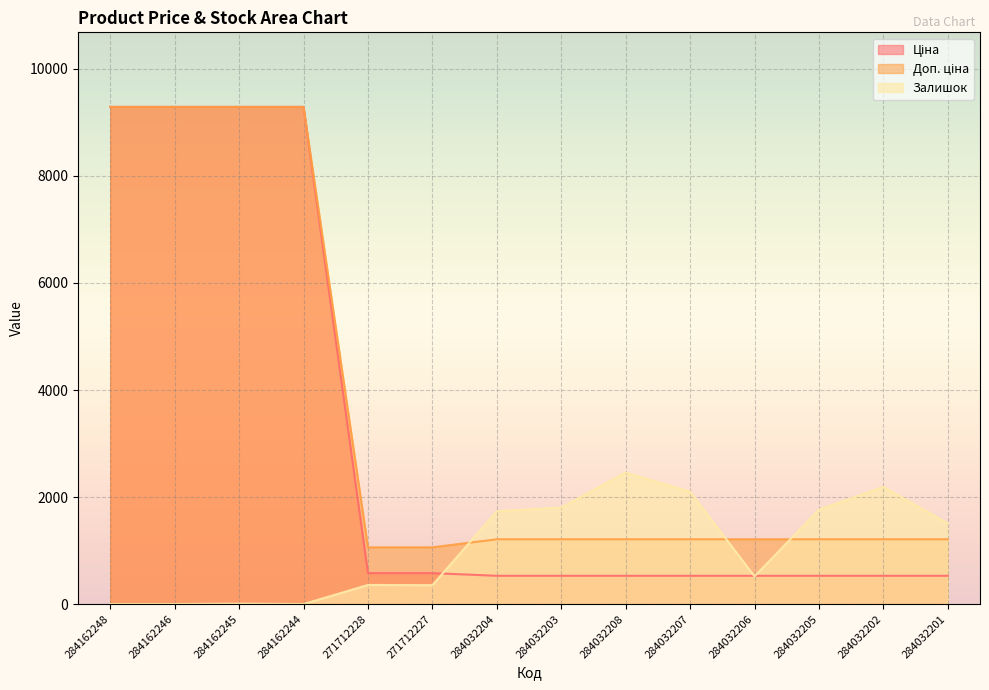

True or false: Залишок and Доп. ціна intersect in this chart.

True